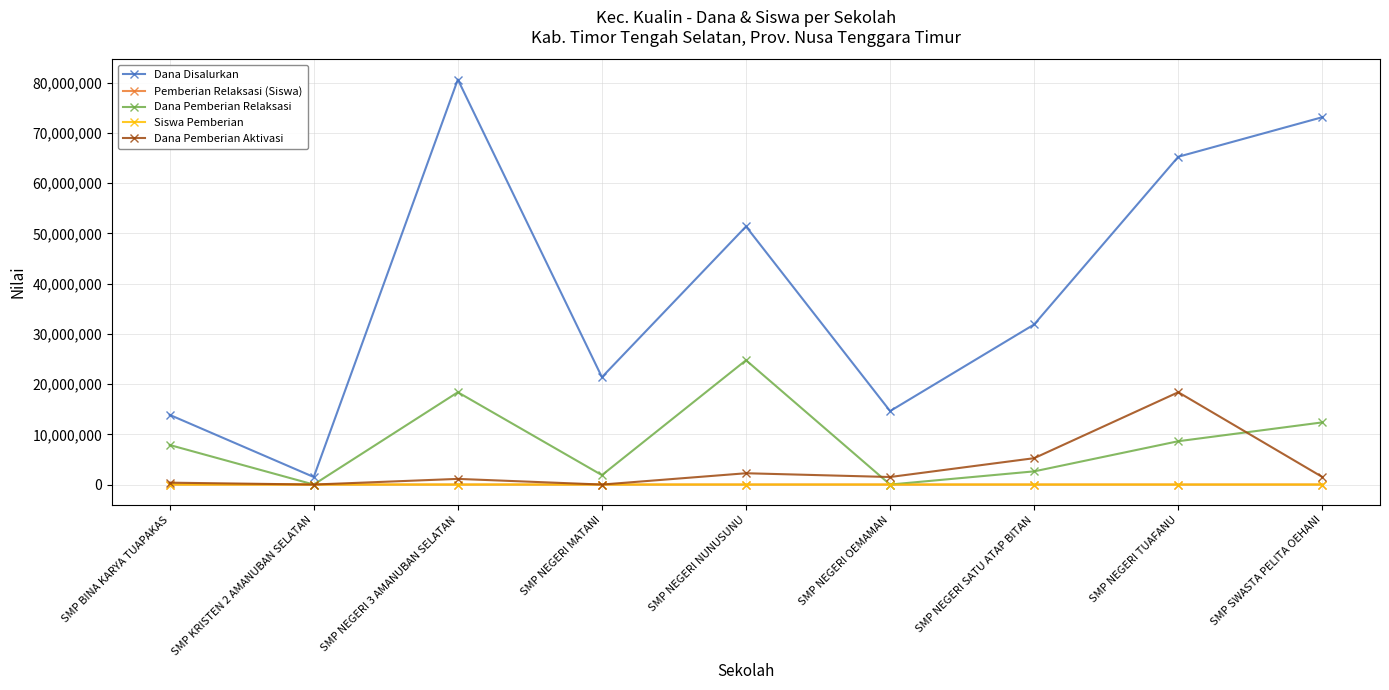

What is the value of the Dana Pemberian Aktivasi point at the 1st from the left?

375000